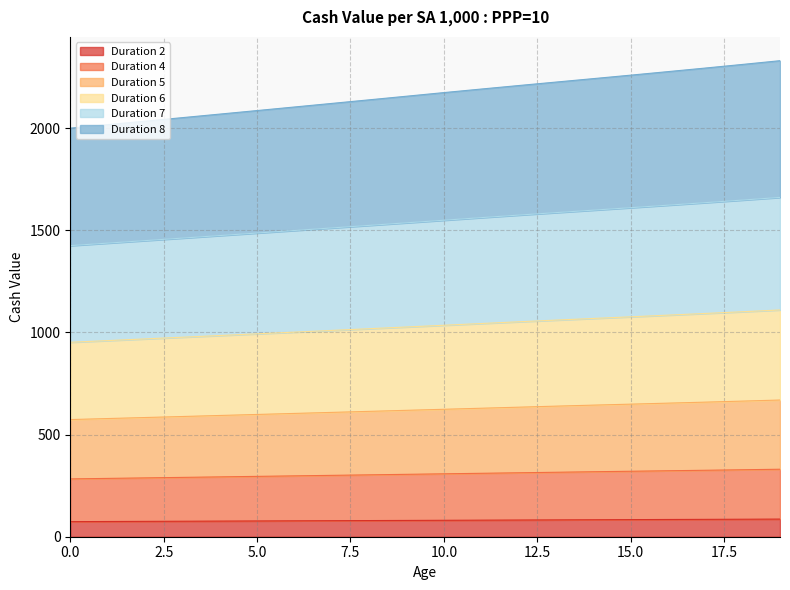

What are all the series names shown in the legend?

Duration 2, Duration 4, Duration 5, Duration 6, Duration 7, Duration 8